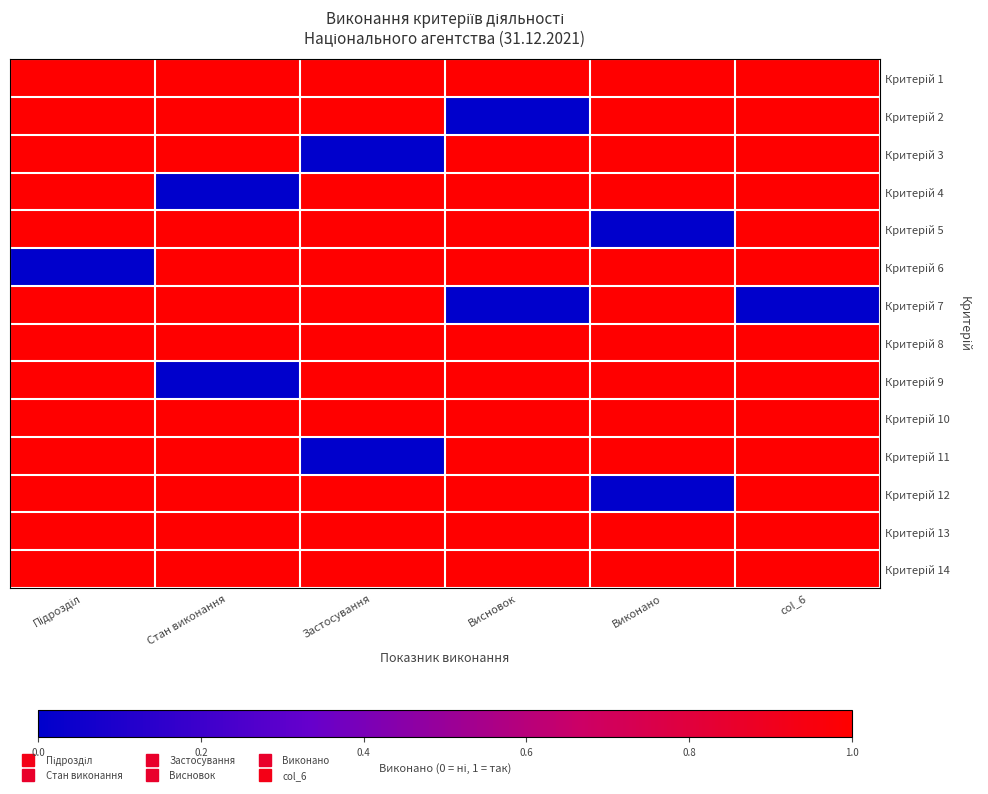

Which series has the largest total across all categories?

Критерій 1